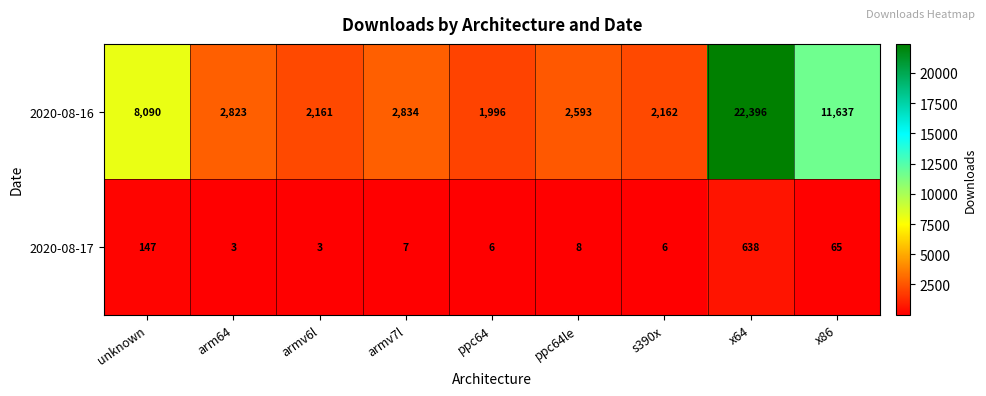

At which category is the sum across all series the highest?

x64